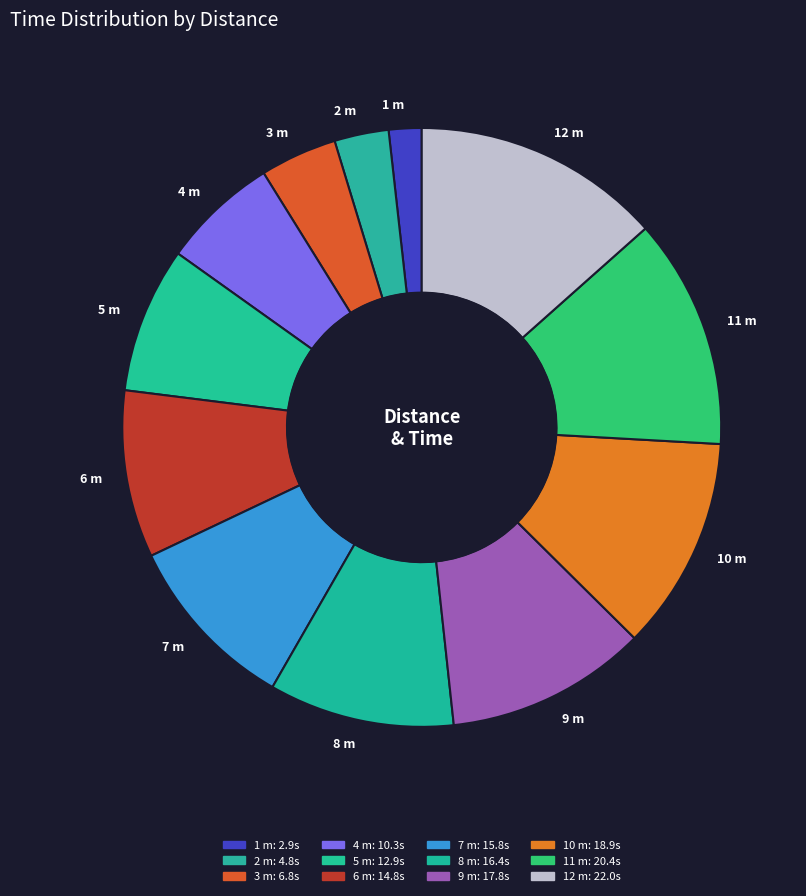

How many slices are in this pie chart?

12